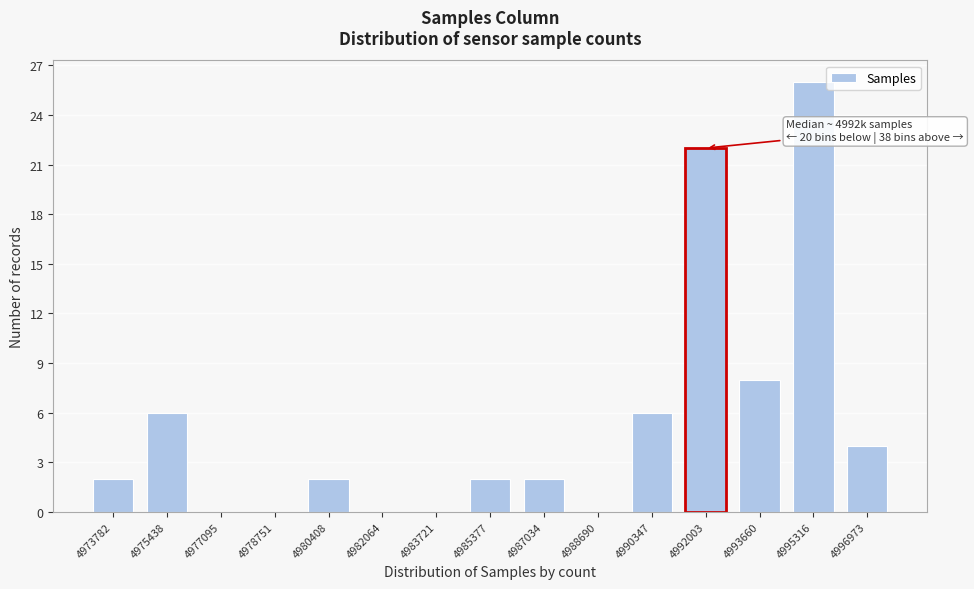

Reading left to right, transcribe all the data shown in this chart.

4973782=2	4975438=6	4977095=0	4978751=0	4980408=2	4982064=0	4983721=0	4985377=2	4987034=2	4988690=0	4990347=6	4992003=22	4993660=8	4995316=26	4996973=4